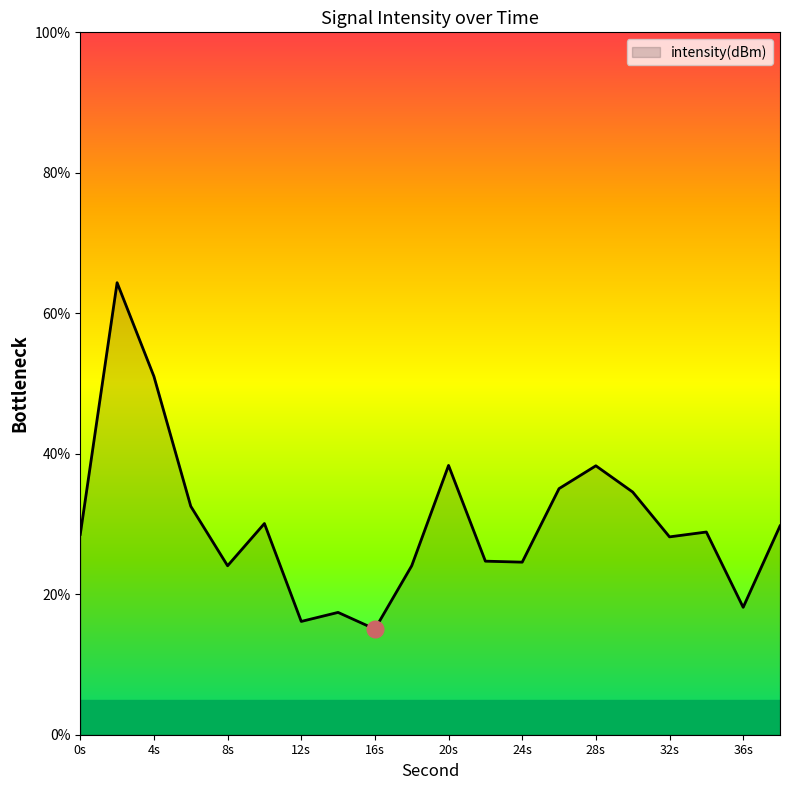

What is the difference between the maximum and minimum values?

49.3